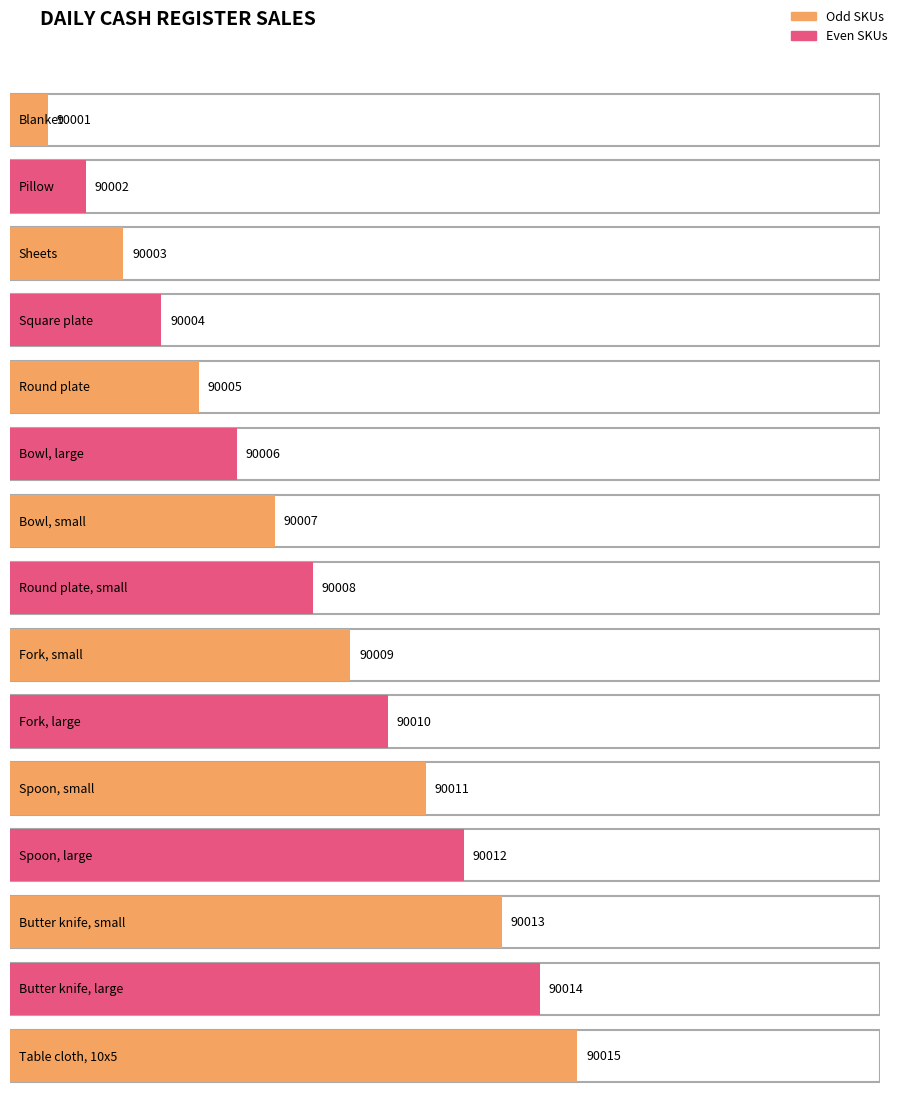

What is the ratio of the value at Round plate, small to the value at Spoon, small?

1.0